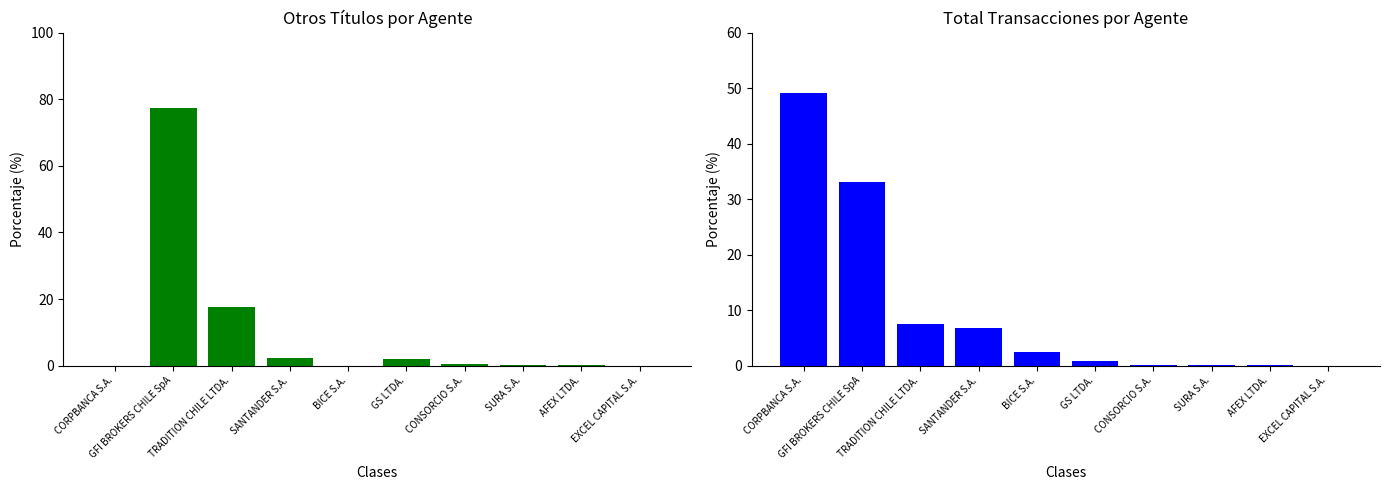

Is it true that Otros Títulos equals 0.0 at BICE S.A.?

True